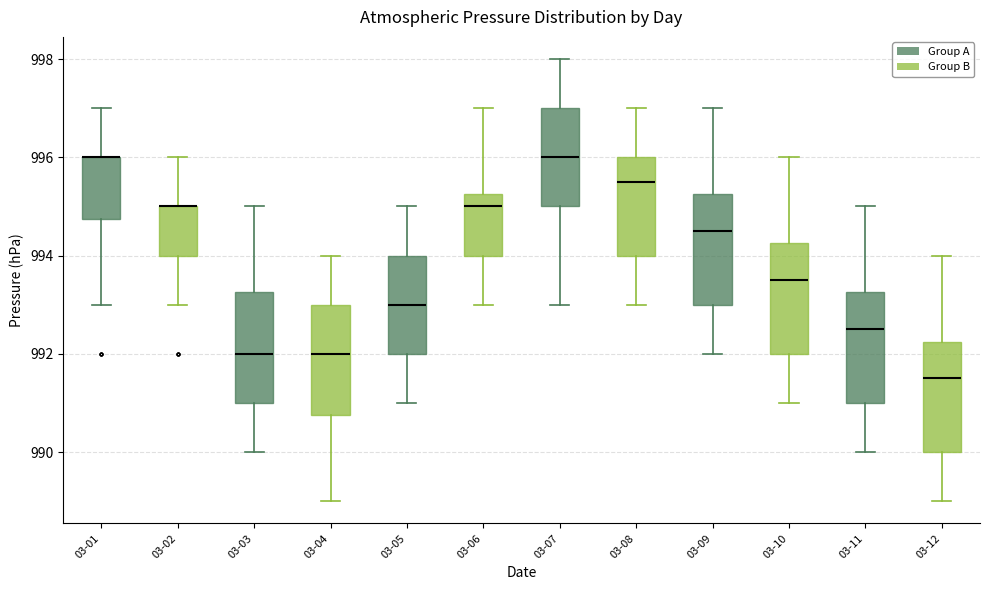

Where does the median line of the box for 03-10 sit on the y-axis? The values are not printed on the chart, so give them approximately, as read against the axis.

993.6